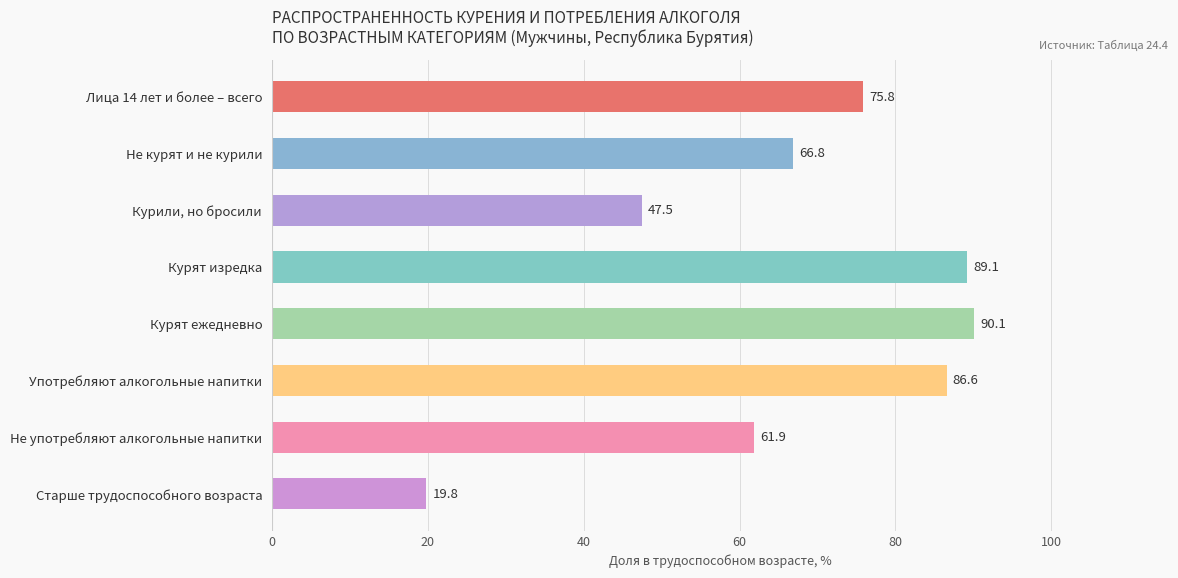

Which has a higher value, Не курят и не курили or Курят ежедневно?

Курят ежедневно